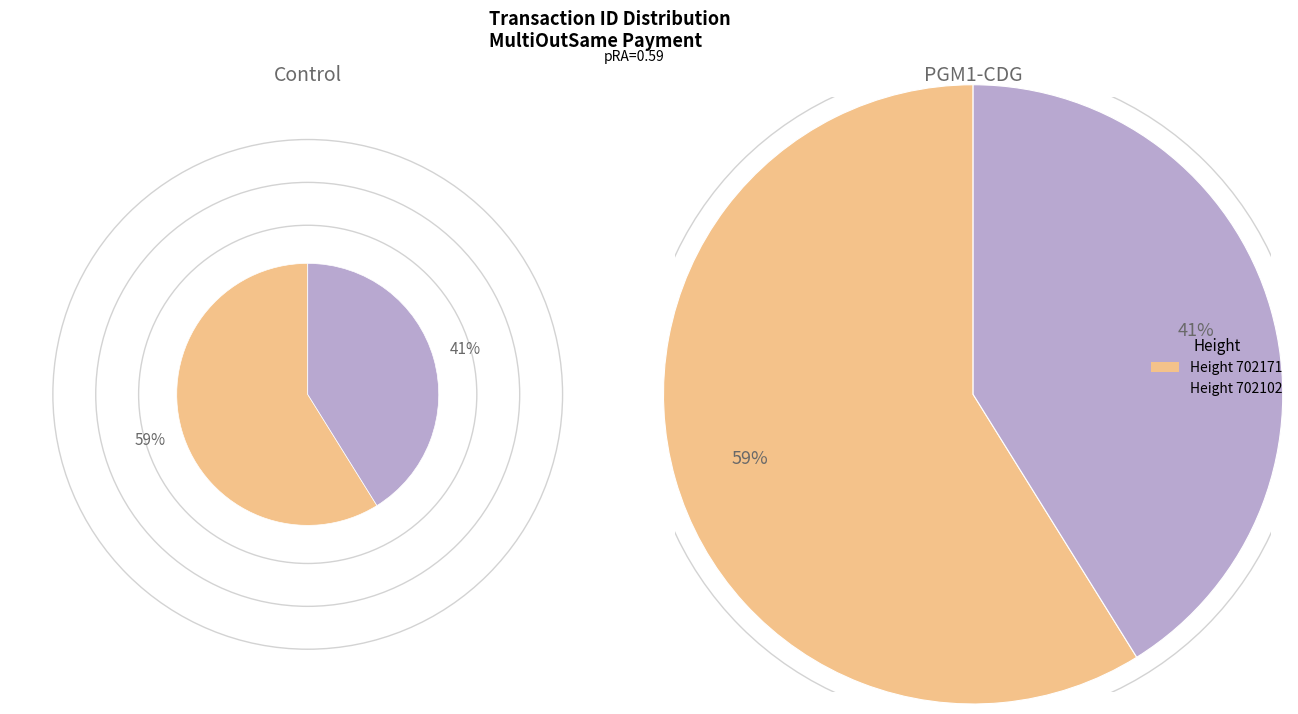

To the nearest percent, what is the difference between the largest and smallest slice percentages?

18%